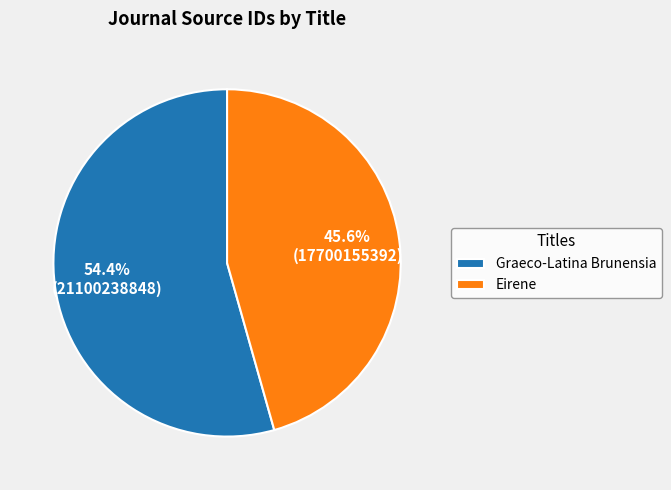

Approximately how many times larger is the value at Eirene compared to Graeco-Latina Brunensia?

0.8